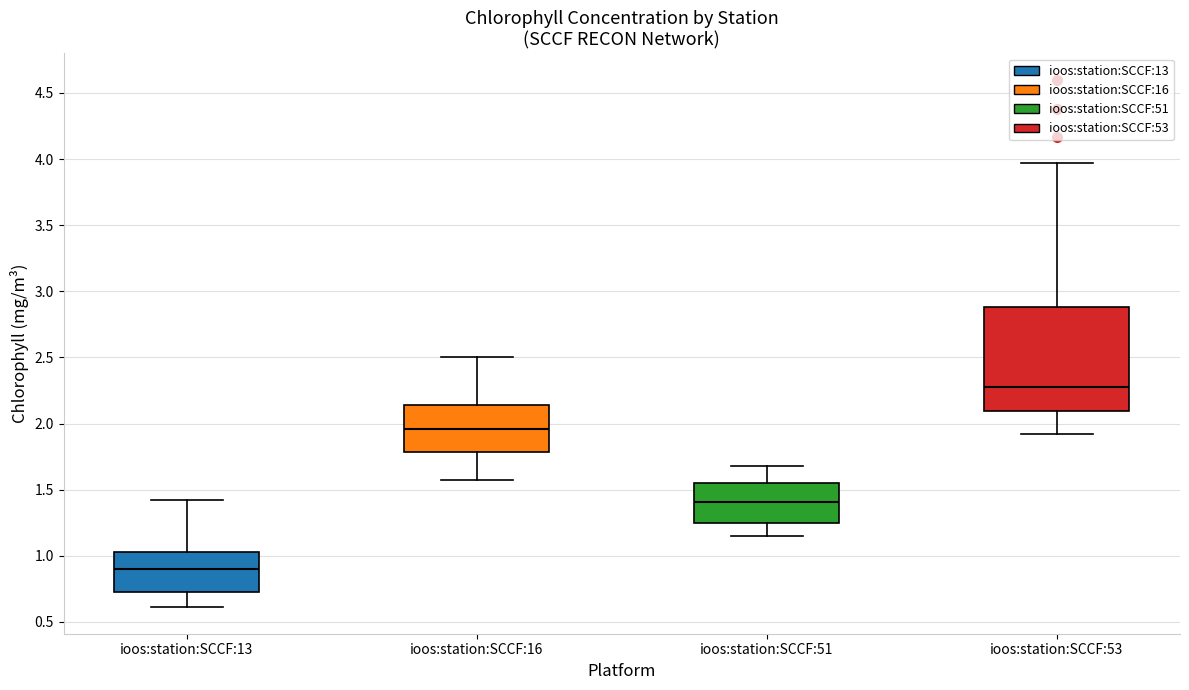

Which box's median line is the lowest?

ioos:station:SCCF:13